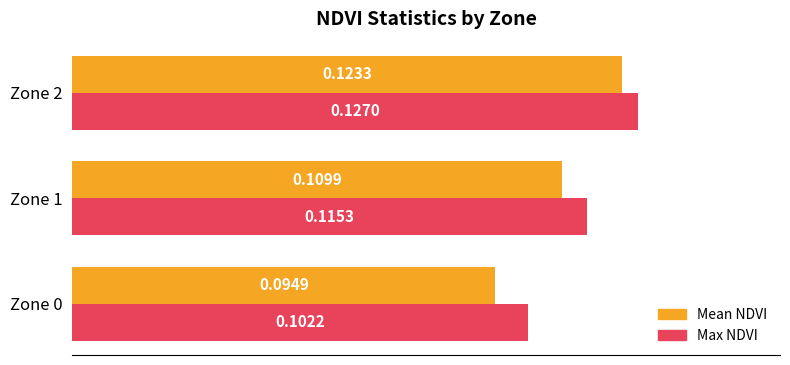

List the series in order of their overall mean, lowest first.

Mean NDVI, Max NDVI